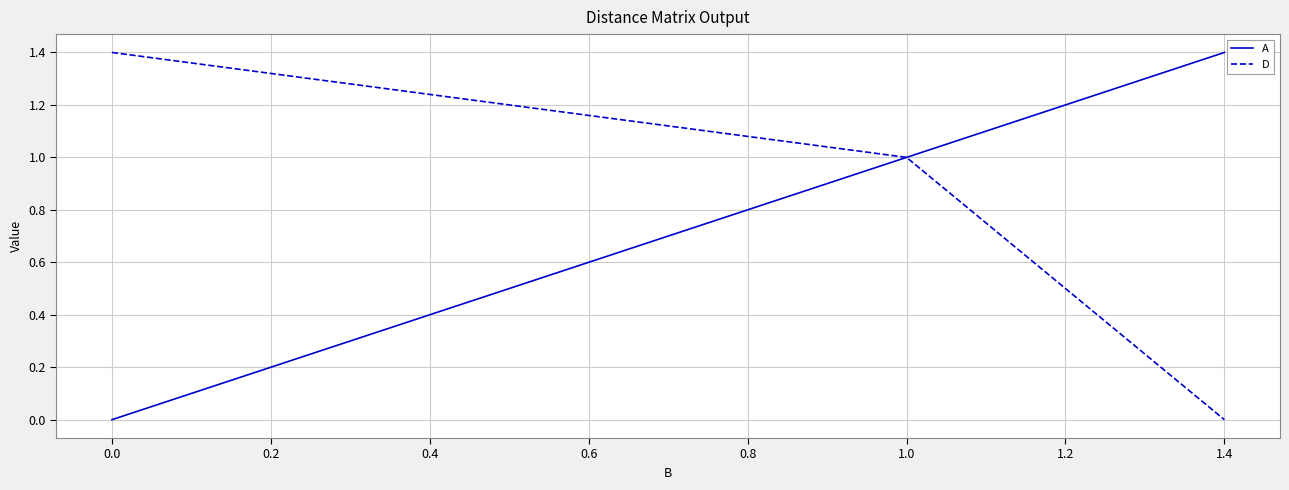

Between 1.0 and 1.4, which series saw the biggest shift?

D